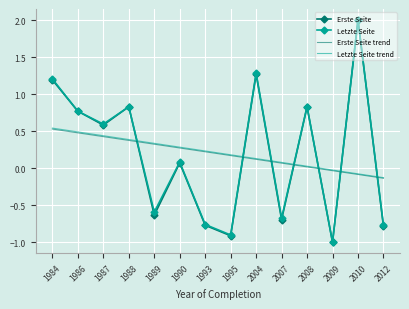

True or false: Letzte Seite trend and Erste Seite trend intersect in this chart.

False